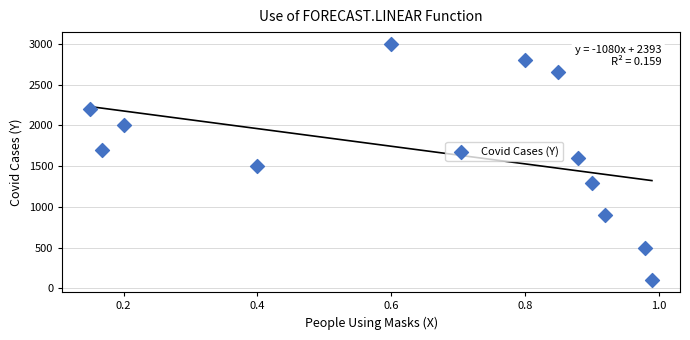

What is the average Y value?

1688